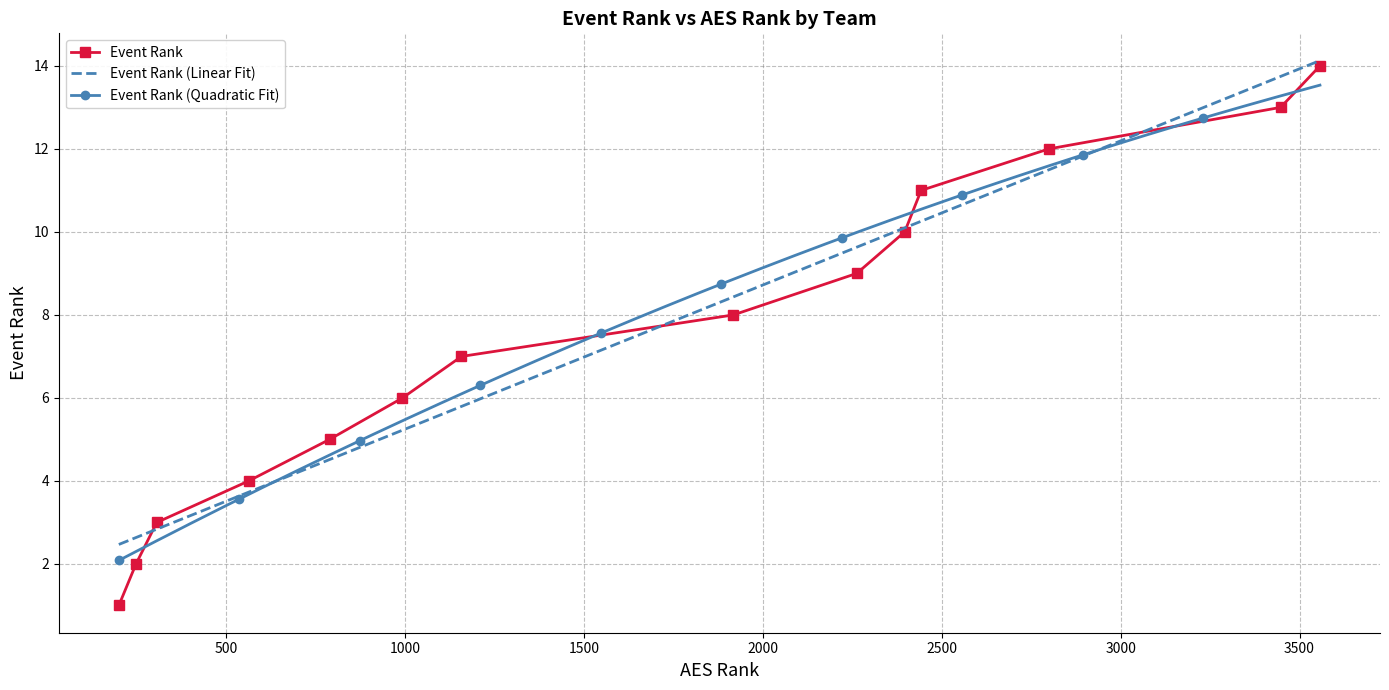

What is the maximum value for Event Rank?

14